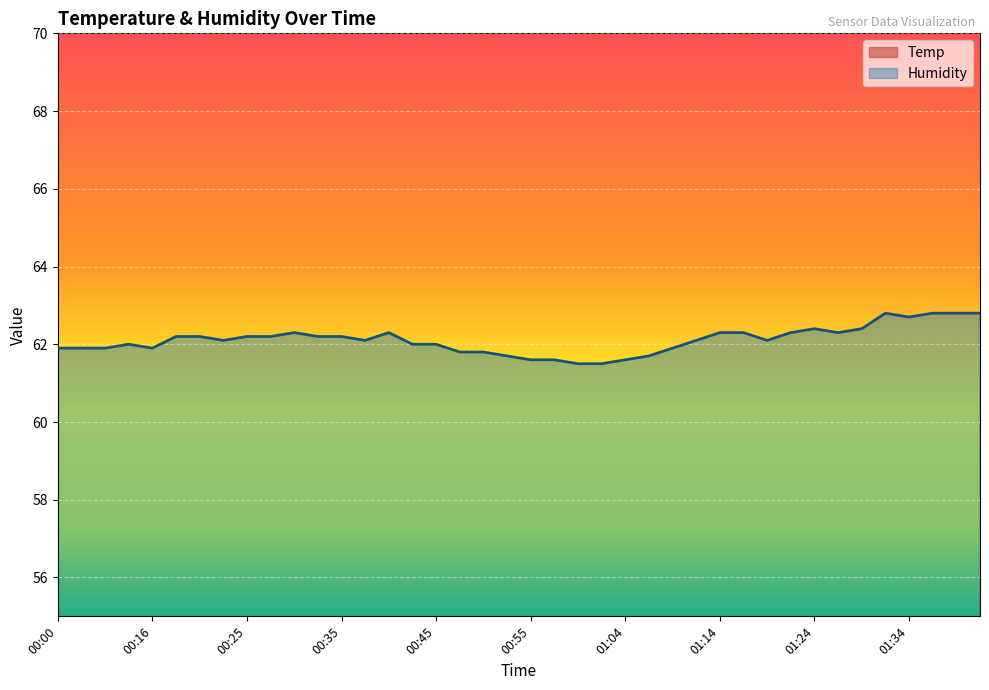

Is the value of Humidity at 00:25 greater than the value of Temp at 01:14?

Yes